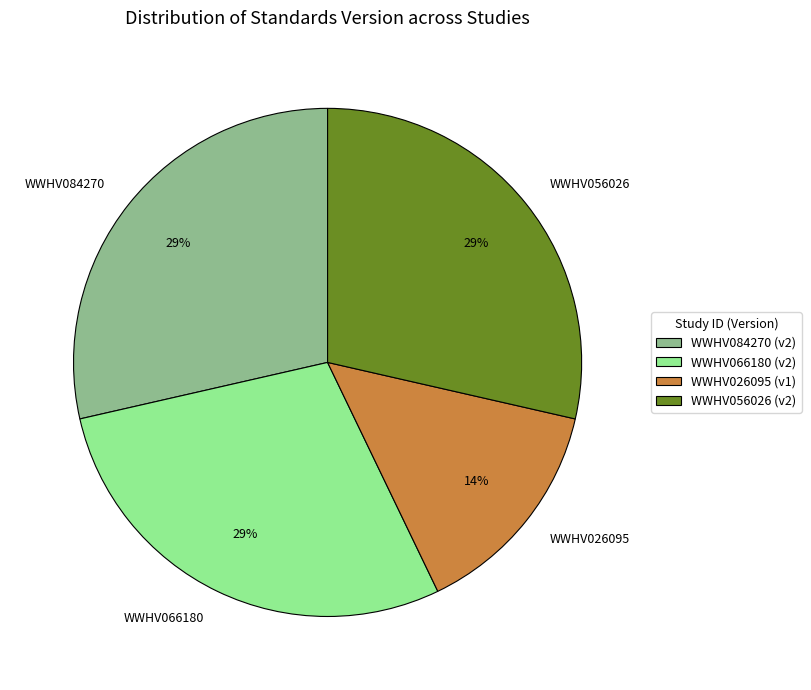

Count the number of slices in the pie.

4